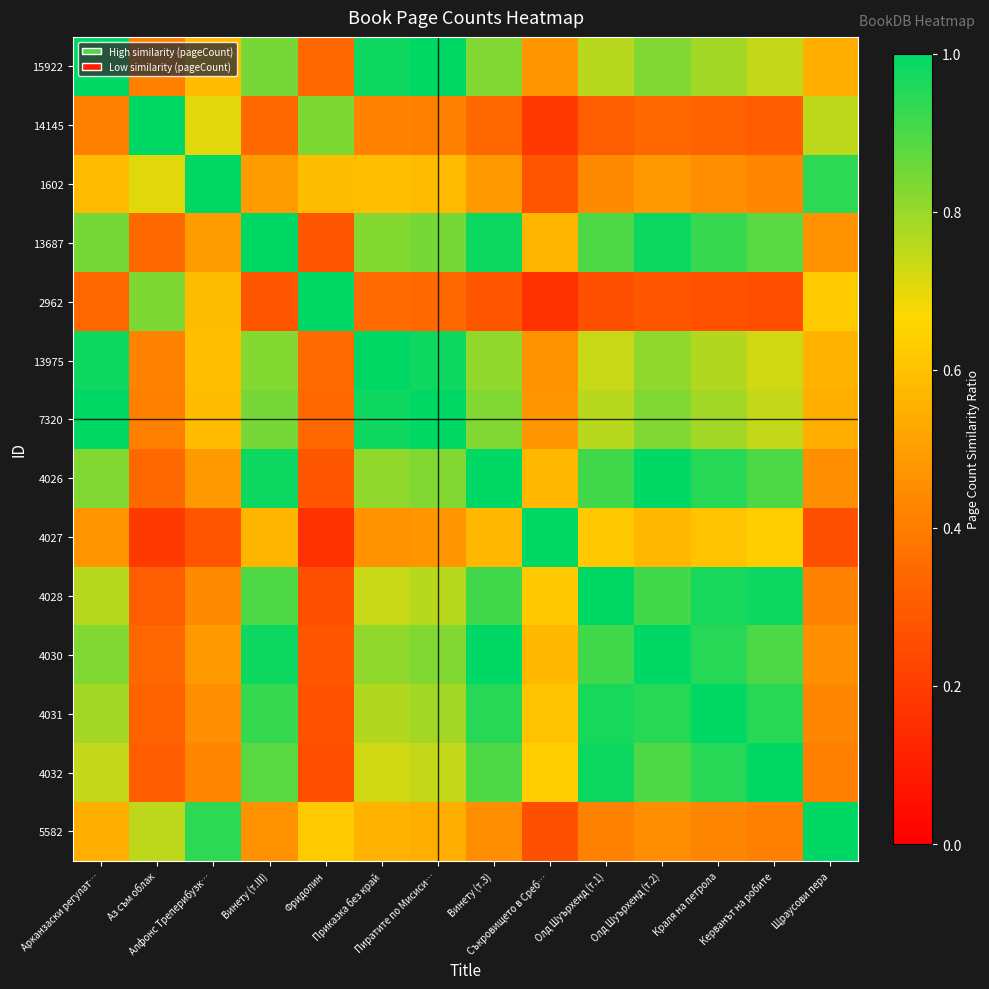

What is the spread (max minus min) of values at Винету (т.3)?

0.7